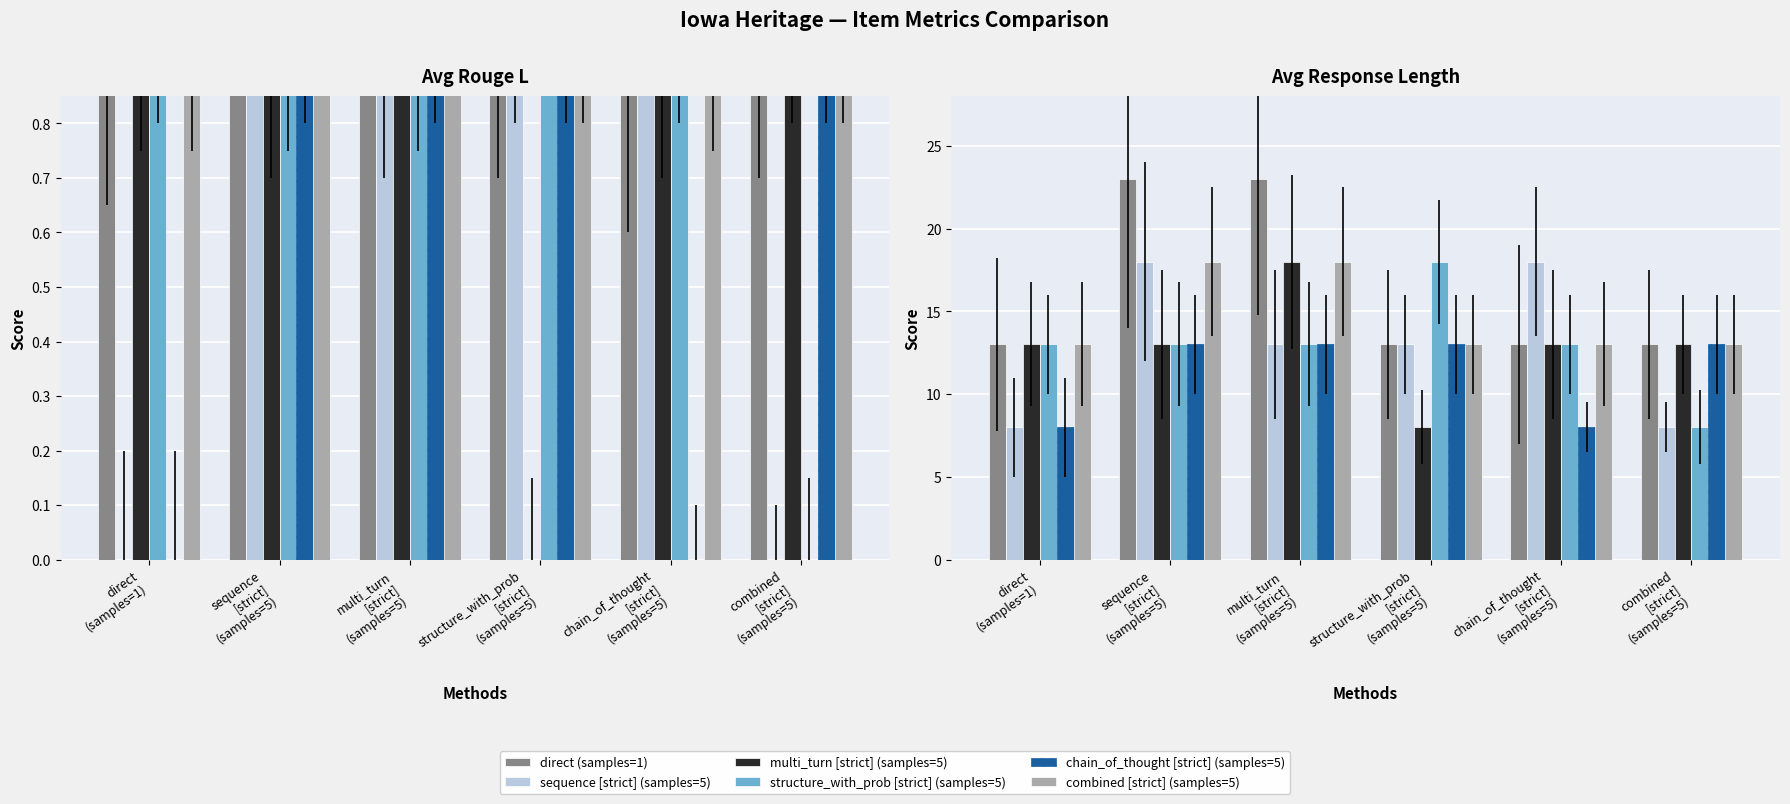

What are all the series names shown in the legend?

direct (samples=1), sequence [strict] (samples=5), multi_turn [strict] (samples=5), structure_with_prob [strict] (samples=5), chain_of_thought [strict] (samples=5), combined [strict] (samples=5)